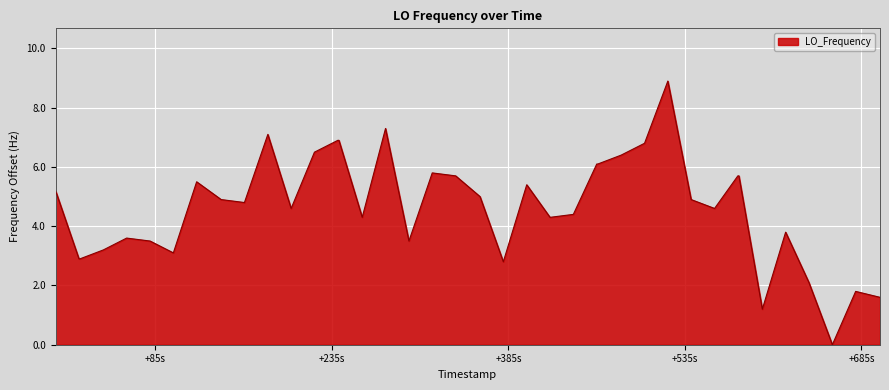

What is the maximum value shown in the chart?

8.9